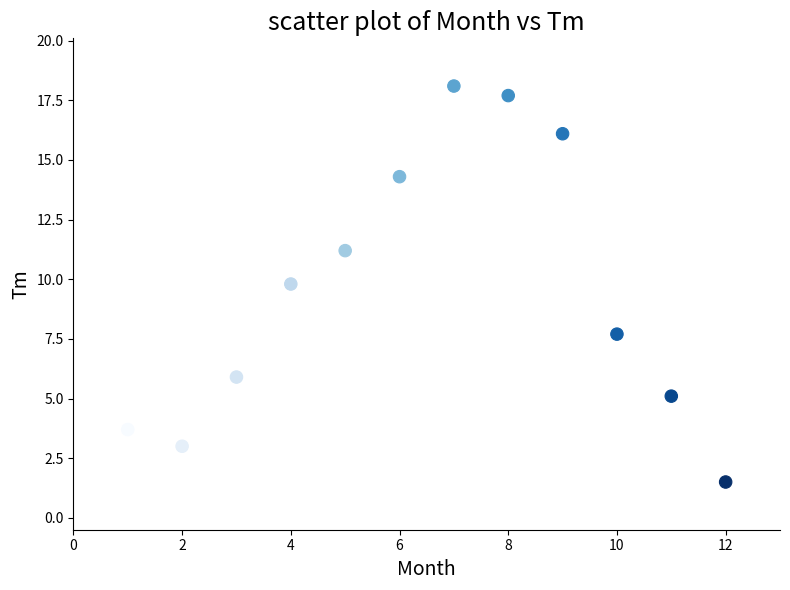

What is the range of X values (max minus min)?

11.0